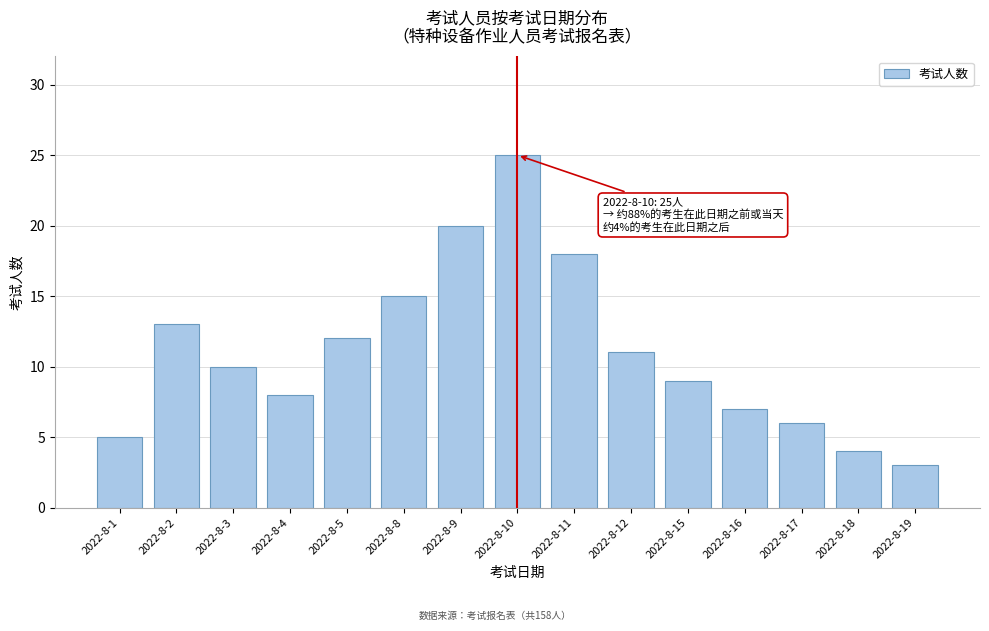

Reading left to right, list all the values displayed in this chart.

2022-8-1=5	2022-8-2=13	2022-8-3=10	2022-8-4=8	2022-8-5=12	2022-8-8=15	2022-8-9=20	2022-8-10=25	2022-8-11=18	2022-8-12=11	2022-8-15=9	2022-8-16=7	2022-8-17=6	2022-8-18=4	2022-8-19=3